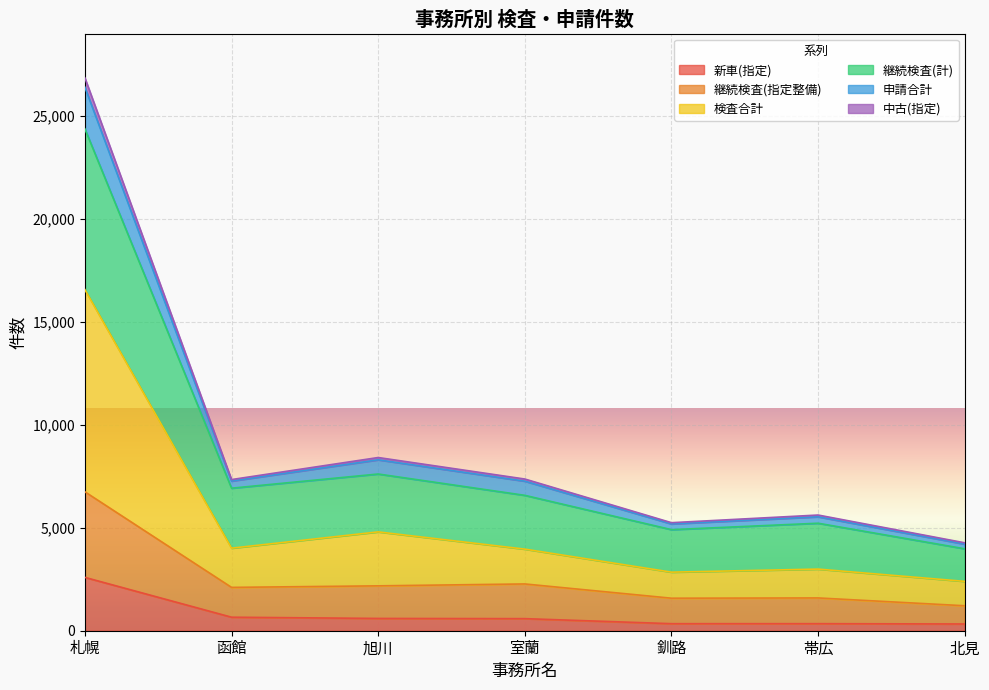

True or false: 継続検査(計) has a value of 5804 at 北見.

False